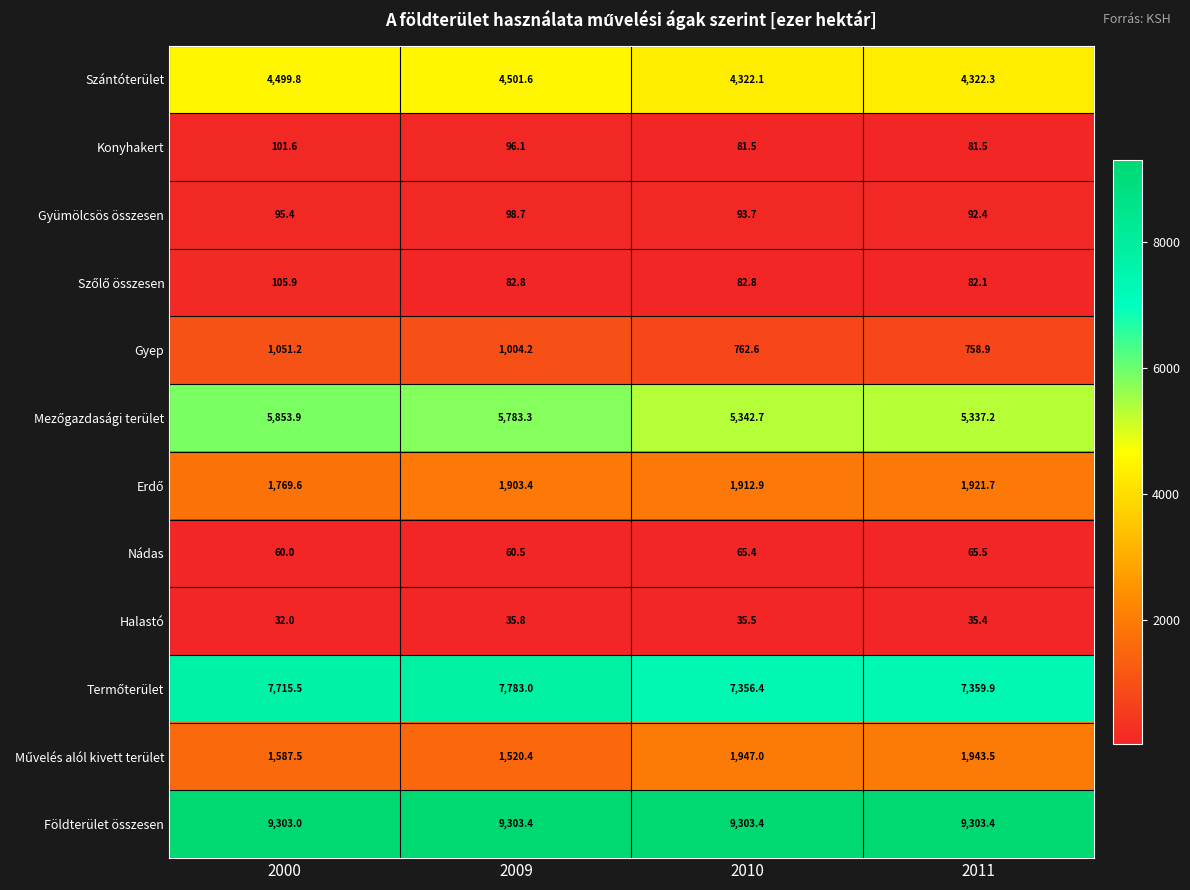

Is it true that Gyep equals 1051.2 at 2000?

True